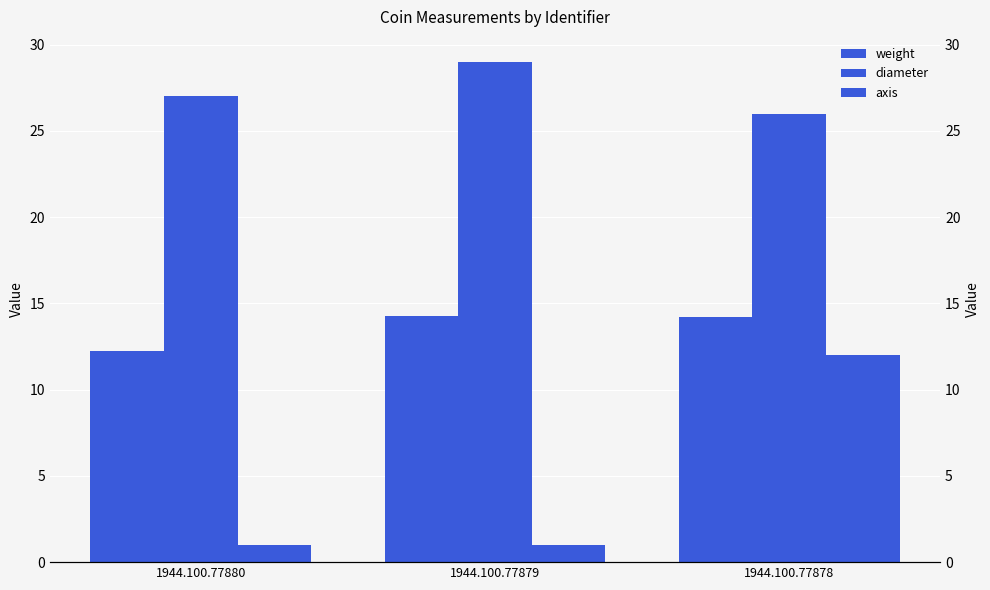

Which series changed the most between 1944.100.77880 and 1944.100.77879?

diameter